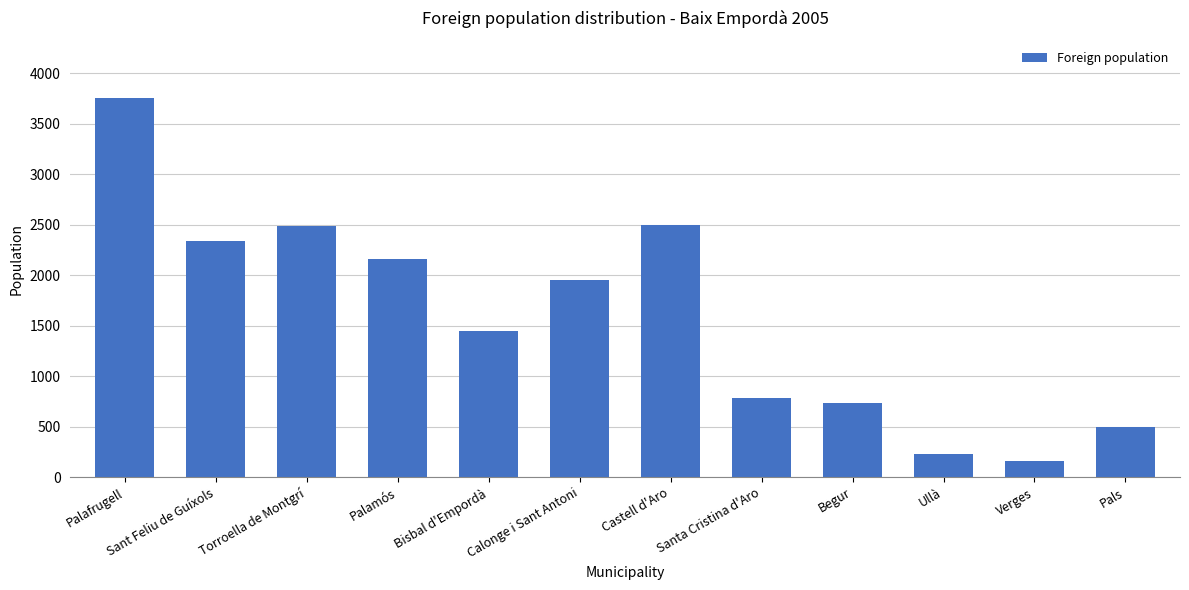

How many series are shown in this chart?

1